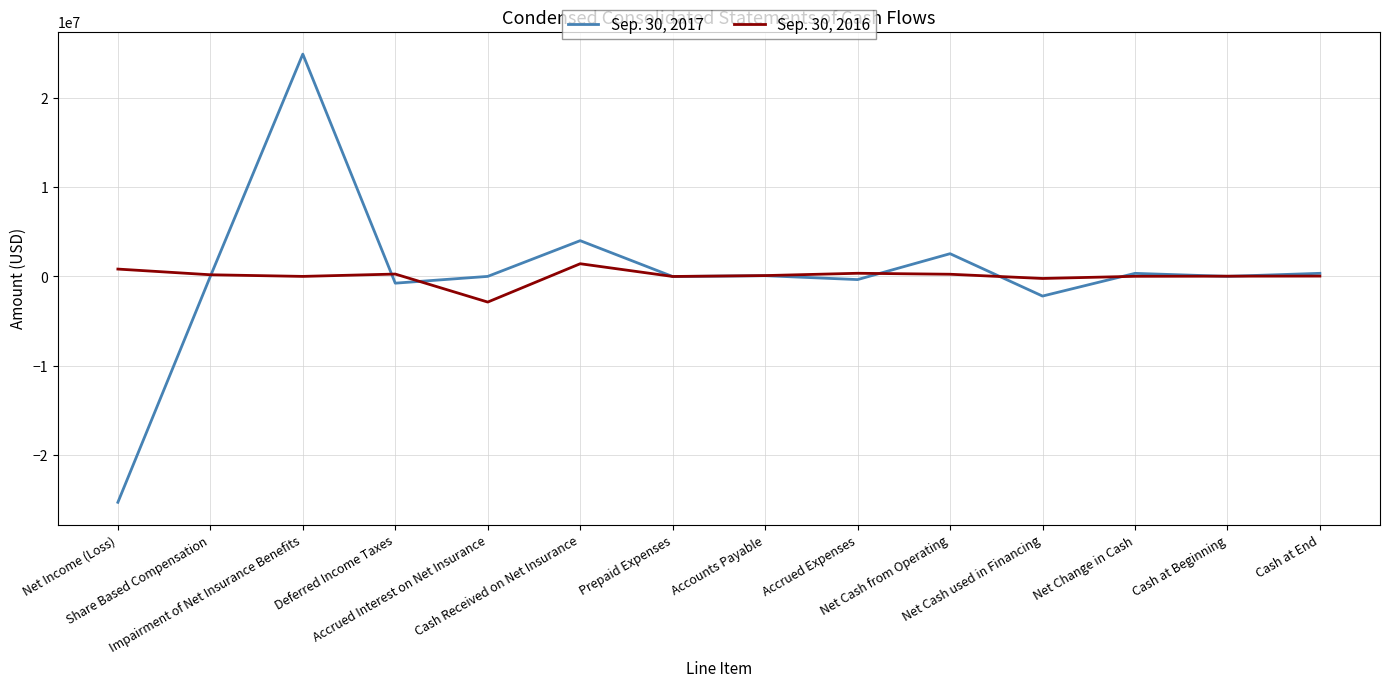

List the series in order of their overall mean, highest first.

Sep. 30, 2017, Sep. 30, 2016